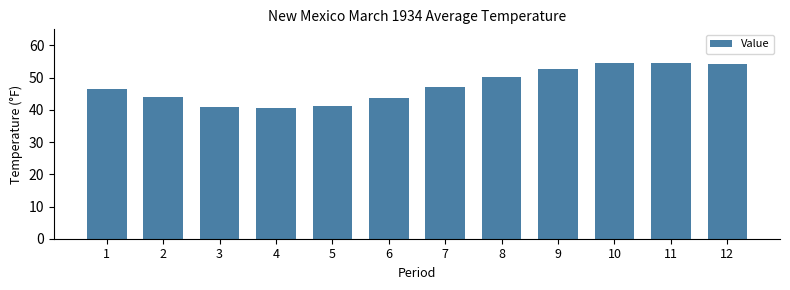

At which label does the data first exceed 47?

7